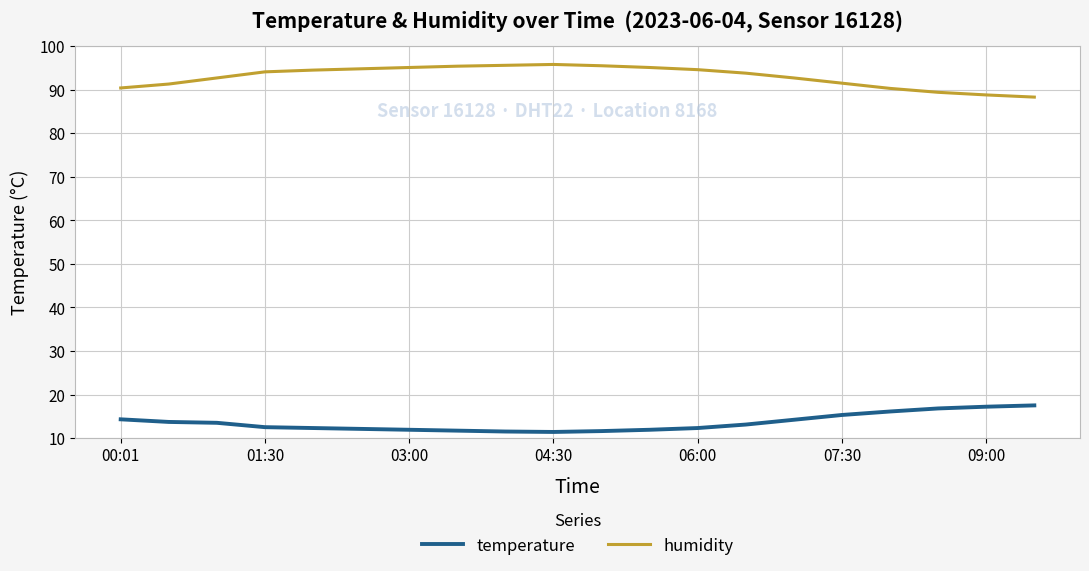

How many series are shown in this chart?

2